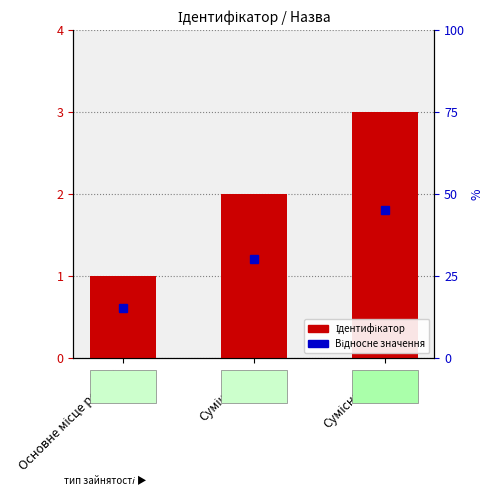

The value at Суміщення is 2. True or false?

True